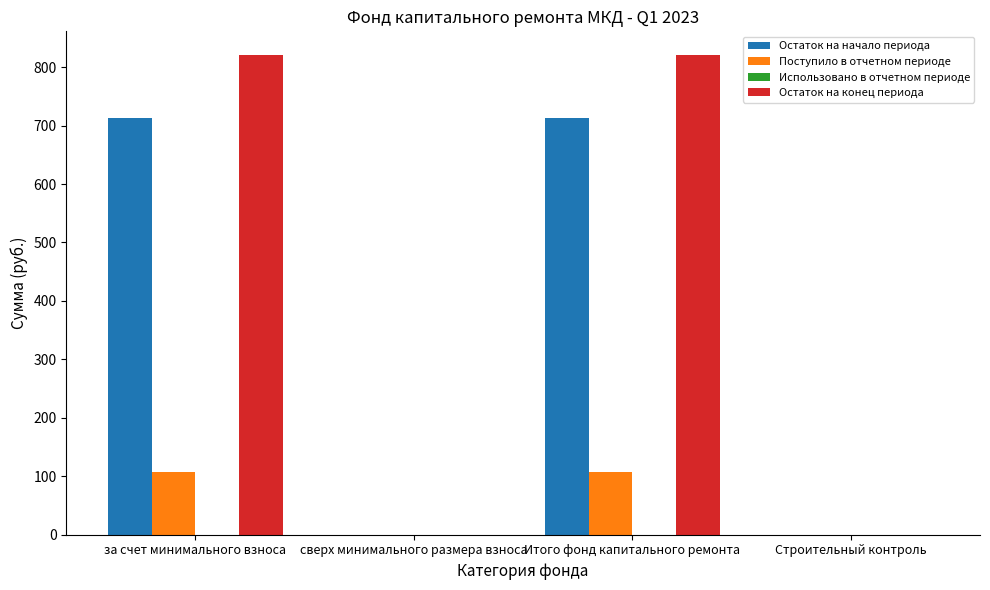

True or false: Поступило в отчетном периоде has a value of 107.2 at Итого фонд капитального ремонта.

True